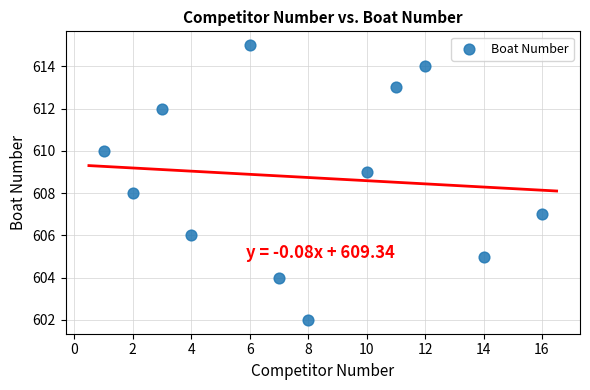

What is the range of Y values (max minus min)?

13